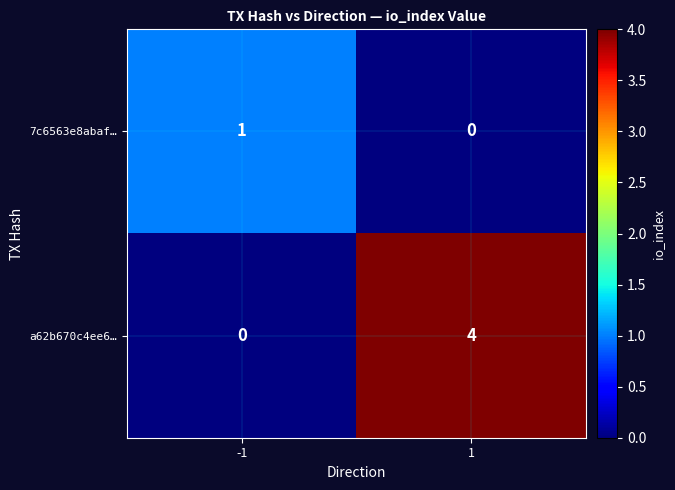

At which category does the chart reach its peak across all series?

1